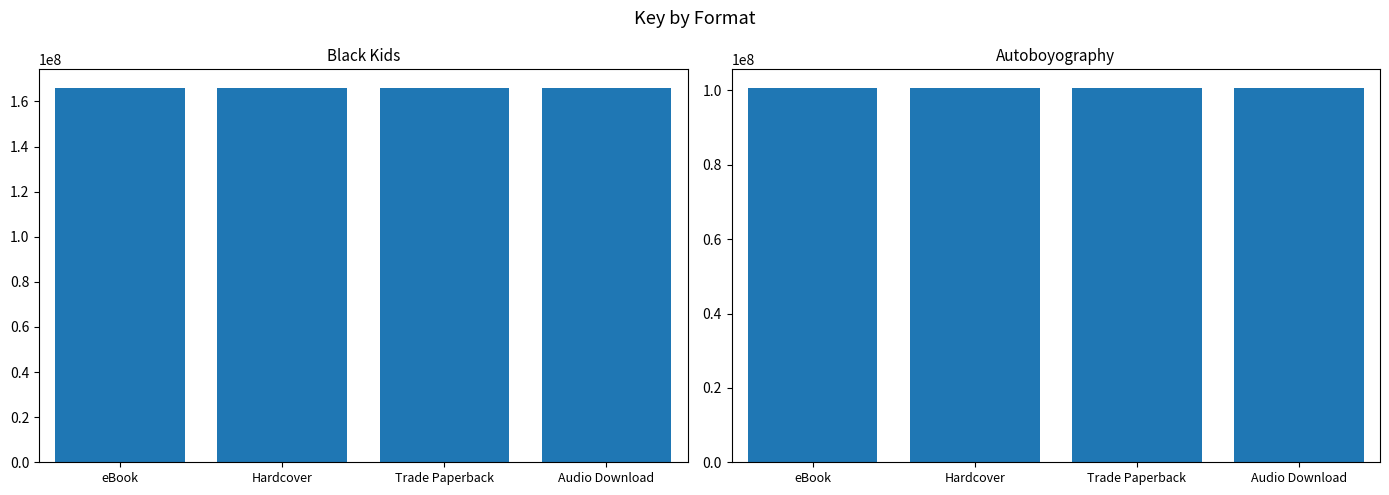

At which category is the sum across all series the highest?

eBook